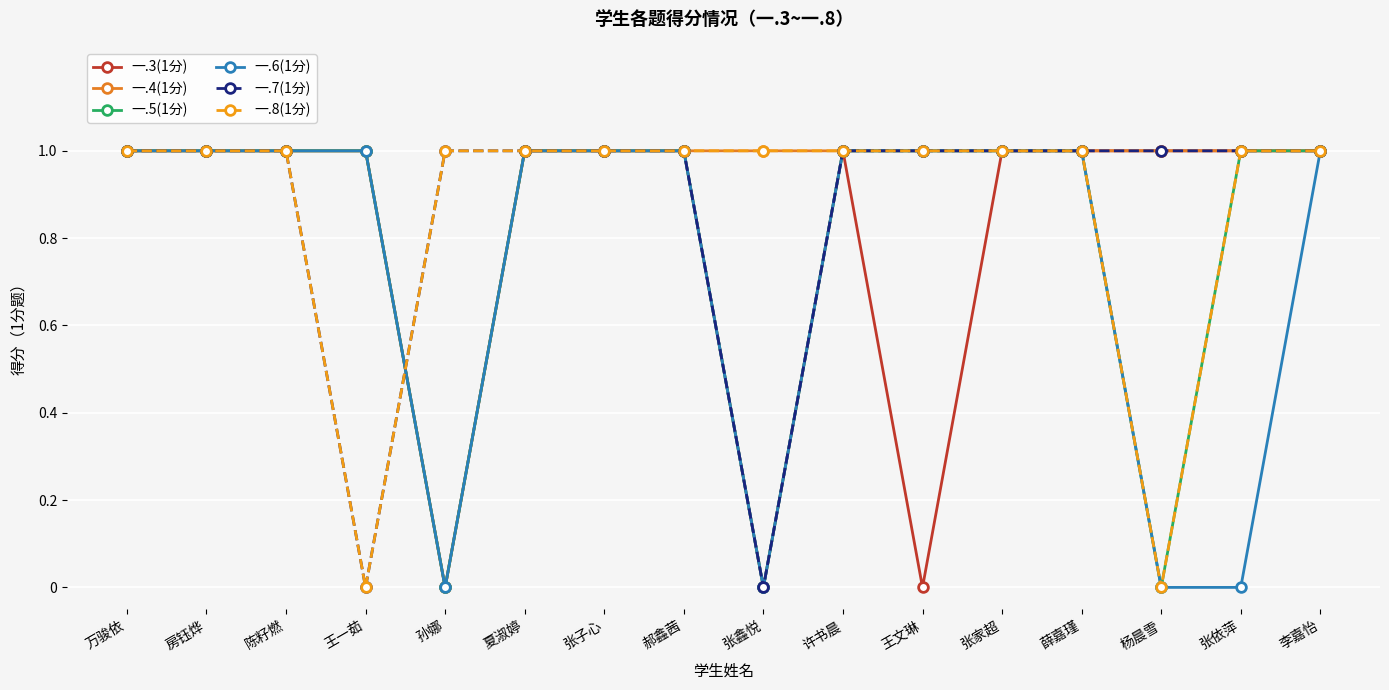

In 一.7(1分), how many points are lower than both neighbors (excluding endpoints)?

2